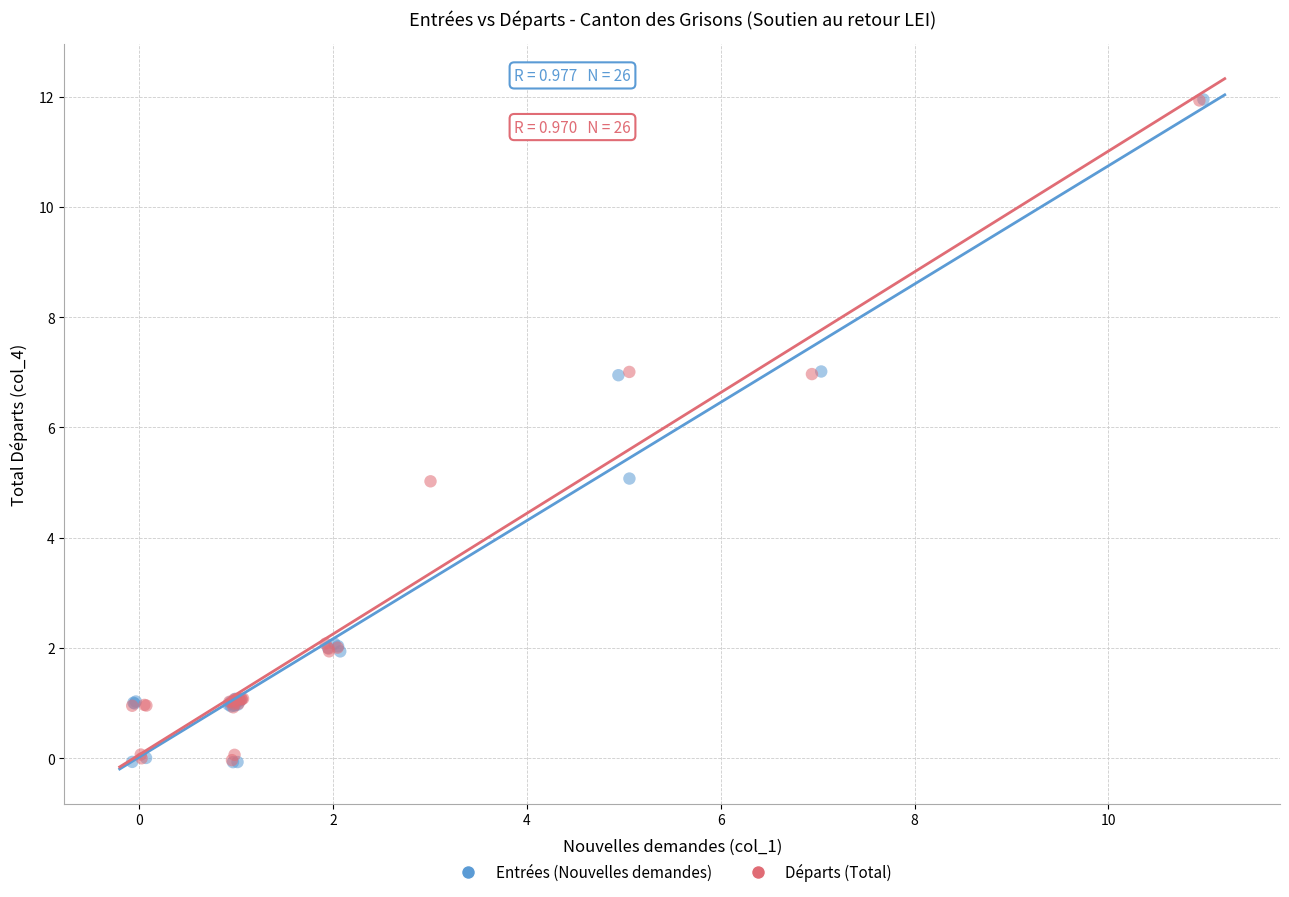

What are all the series names shown in the legend?

Entrées (Nouvelles demandes), Départs (Total)